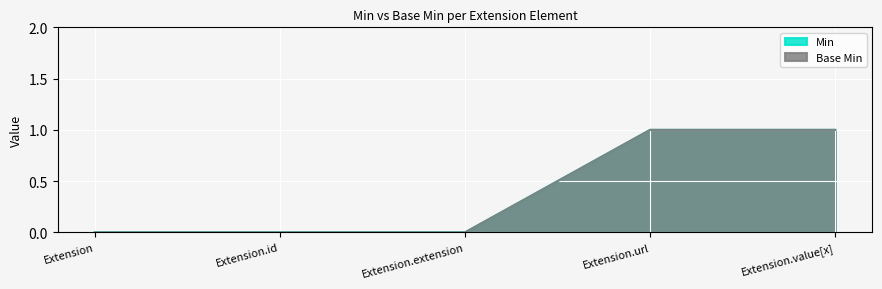

Does the chart display data point markers on the line(s)?

No